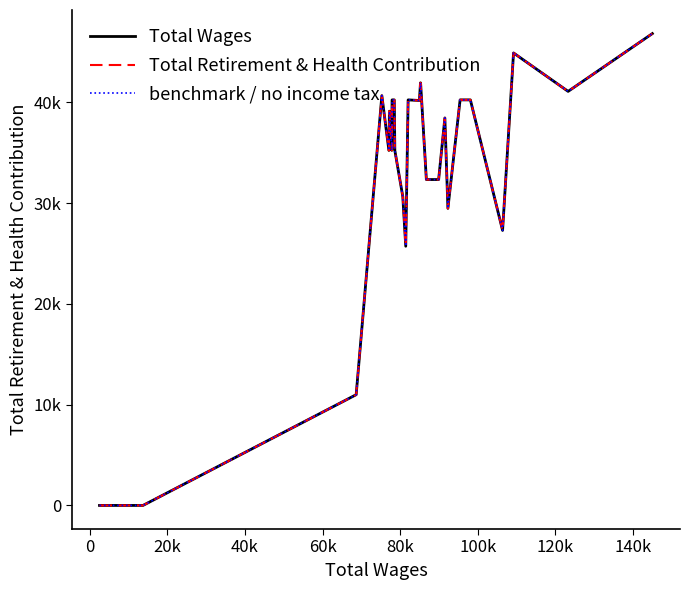

Is this an area chart (filled region under the line)?

No